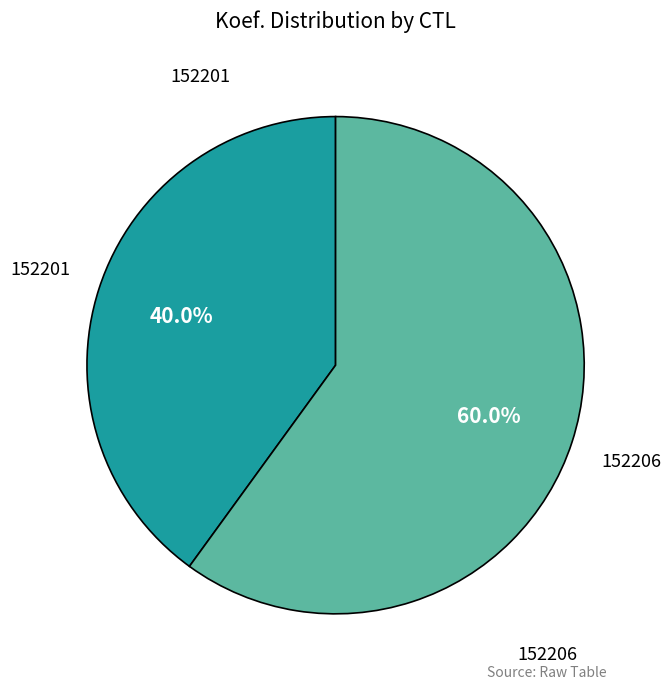

Does any single category account for the majority?

Yes